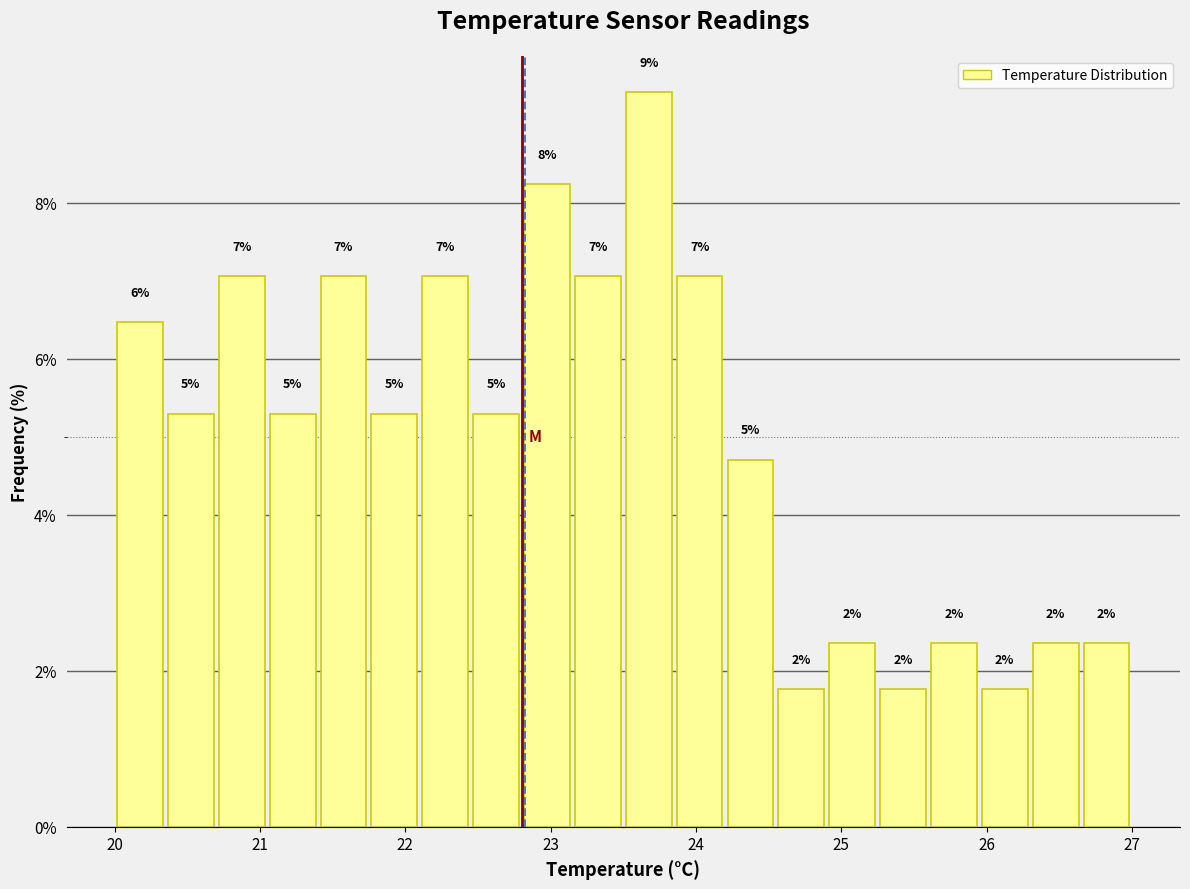

Around what value on the x-axis is the tallest bar? Give the approximate position of its centre, as read against the axis.

23.7